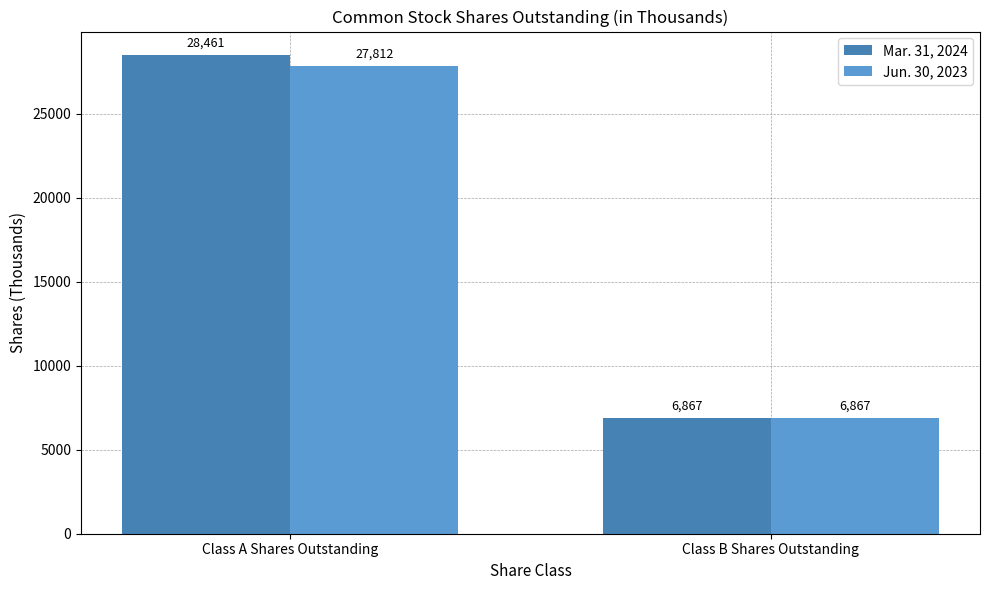

At Class A Shares Outstanding, list the series in order from largest to smallest.

Mar. 31, 2024, Jun. 30, 2023